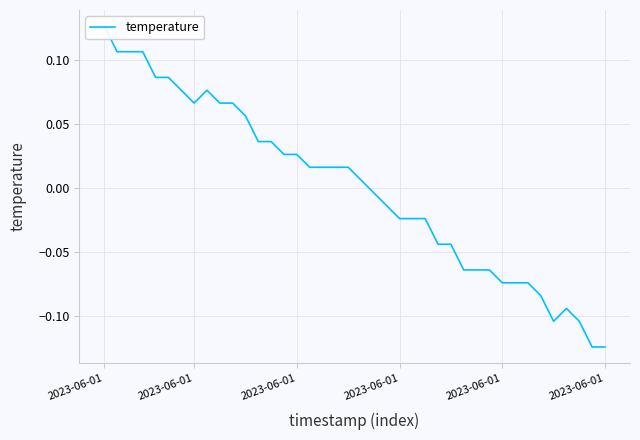

Does the chart display data point markers on the line(s)?

No